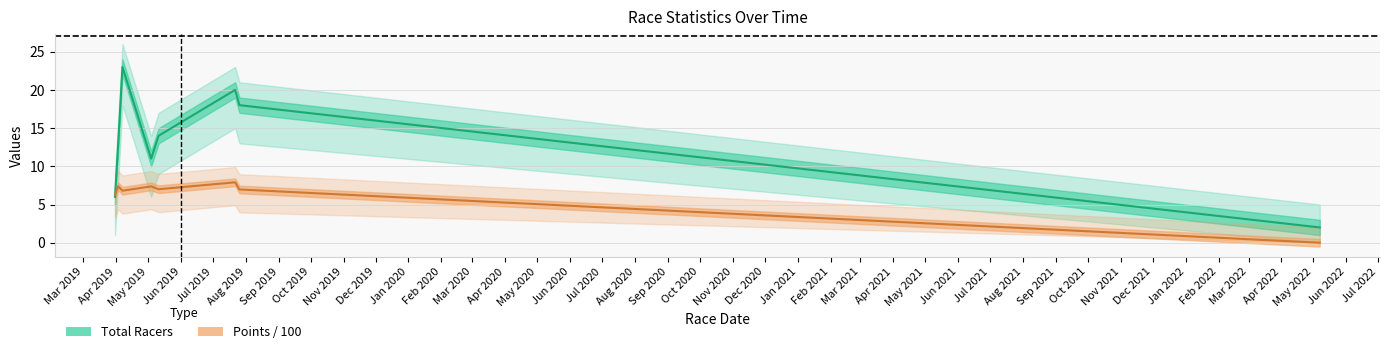

The Points/100 (line) series shows 5.5 at Aug 2019. True or false?

False